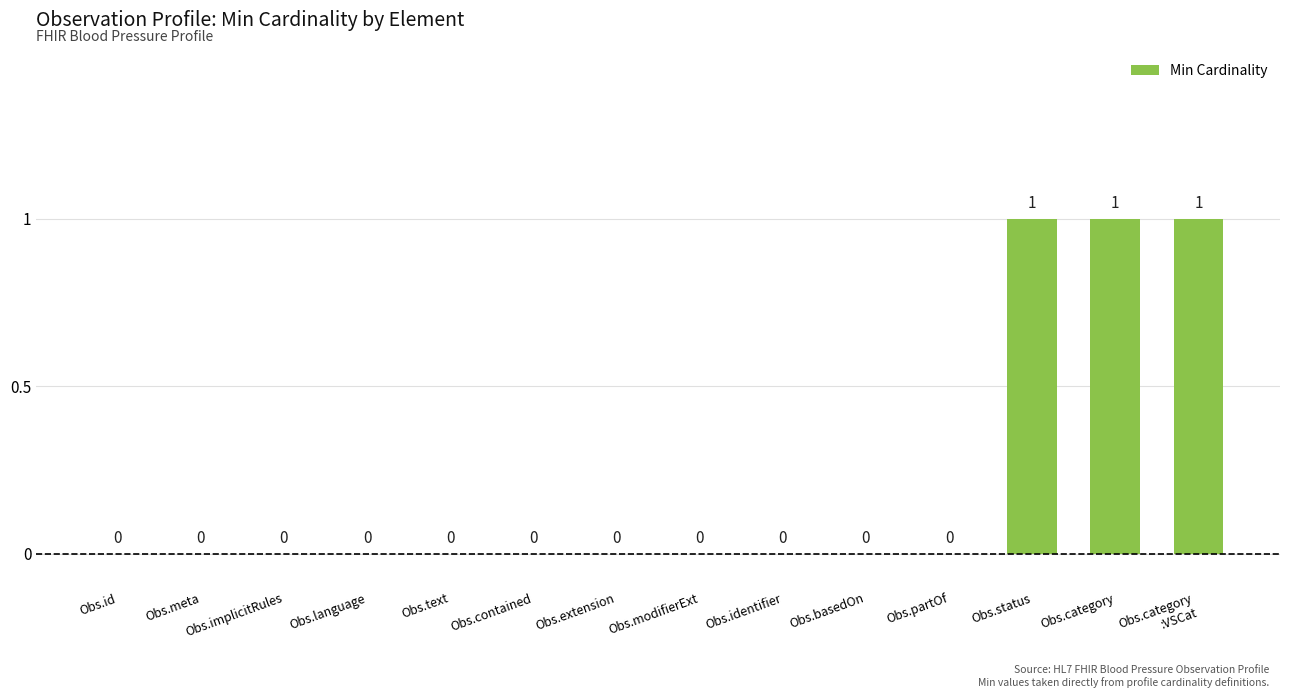

True or false: the data shows 0 at Obs.id.

True